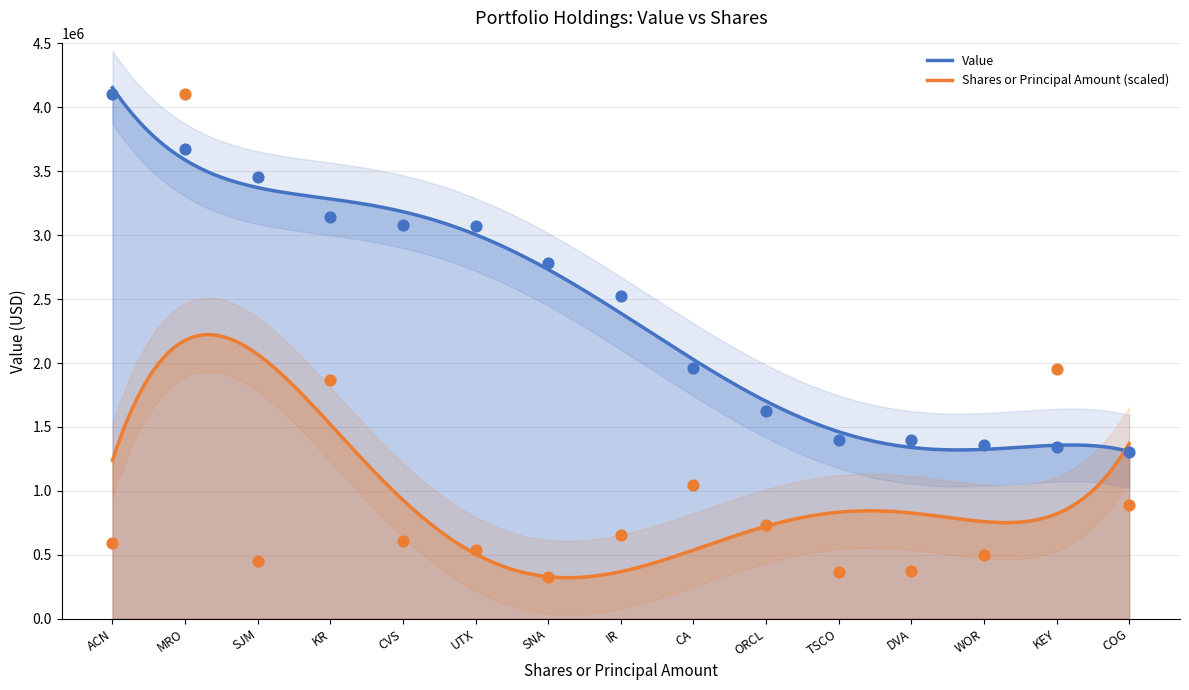

At how many categories does at least one series exceed 531564?

15